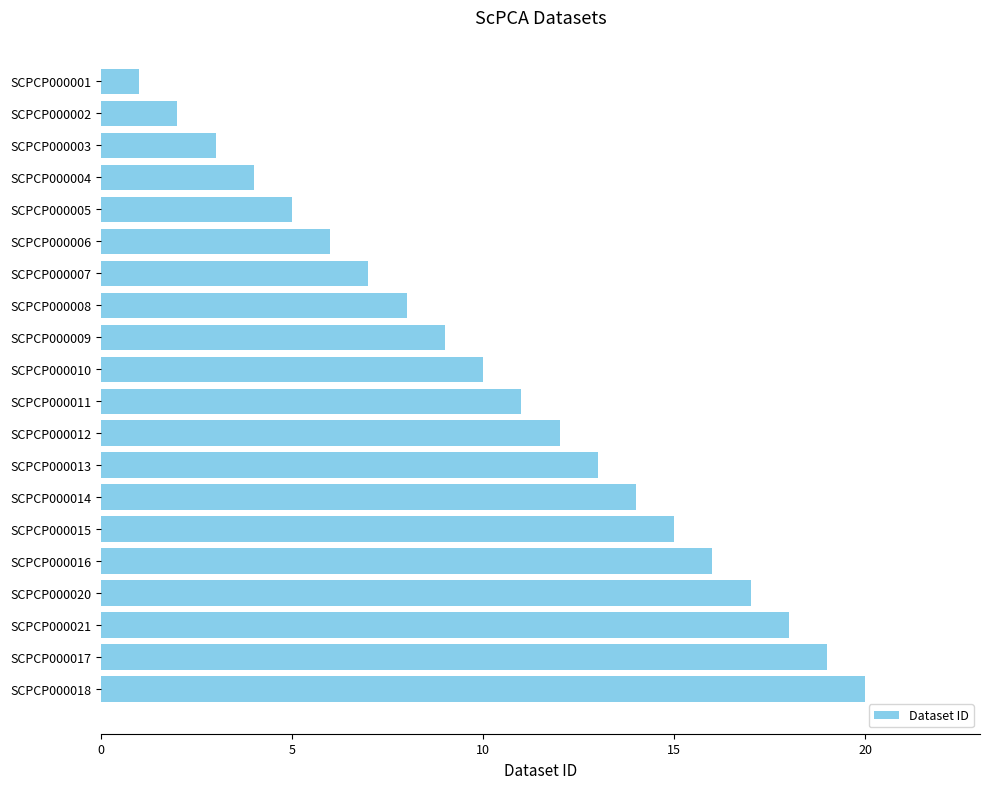

The value at SCPCP000016 is 9. True or false?

False